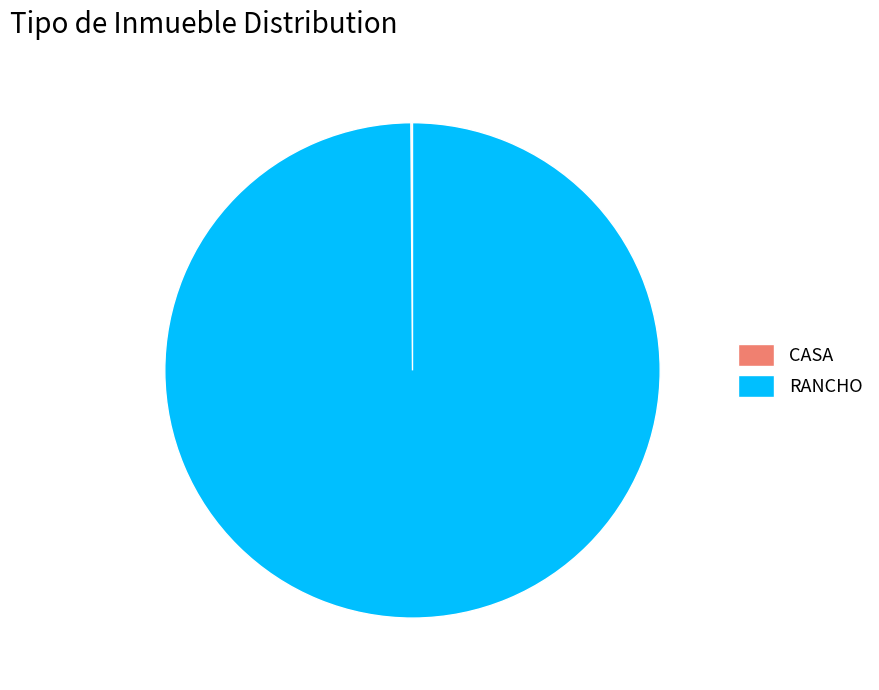

True or false: RANCHO accounts for 100% of the total.

True